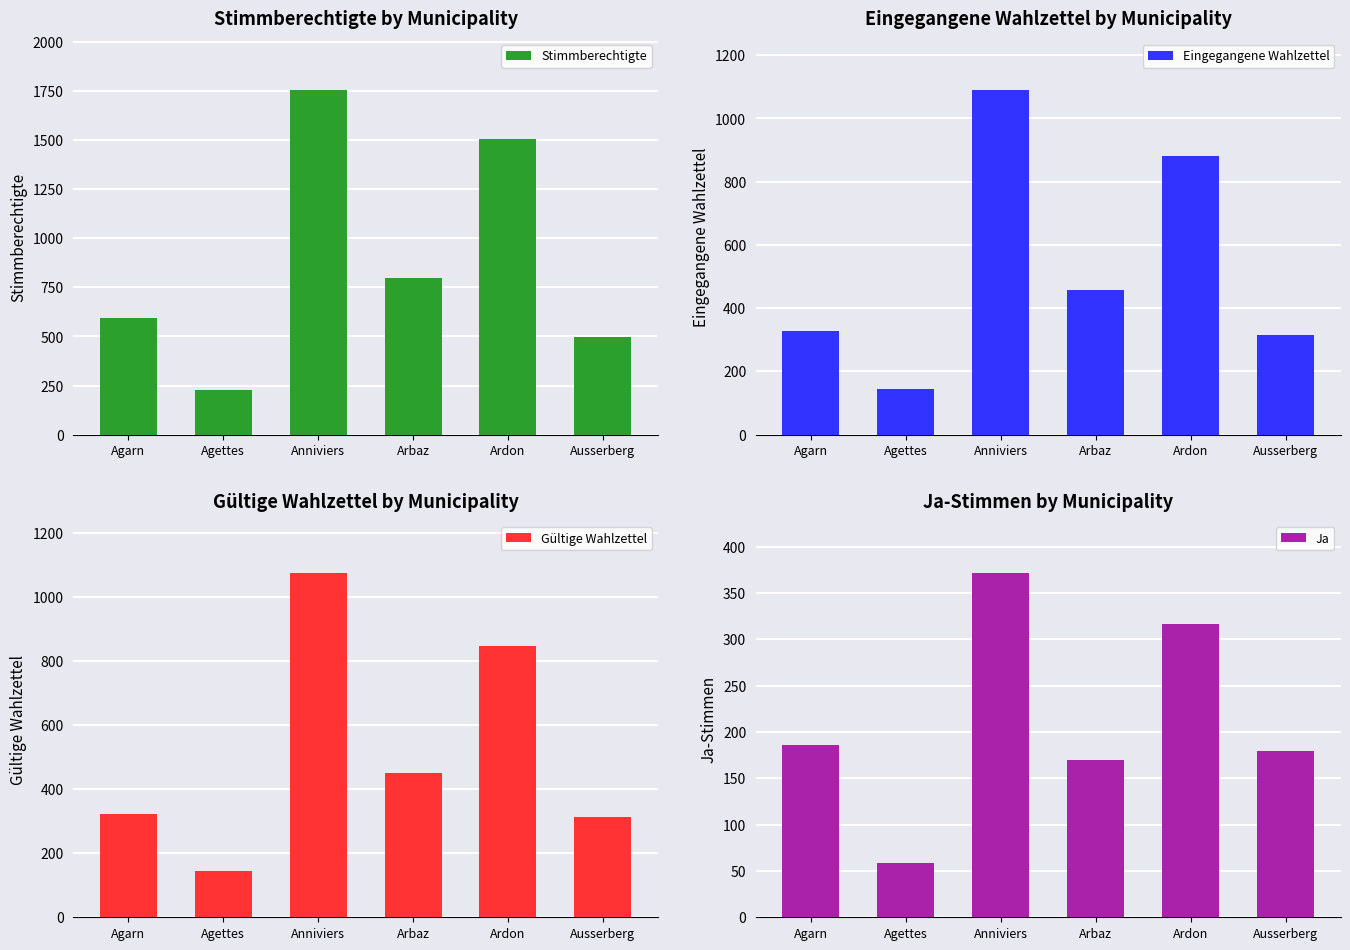

Which label corresponds to the largest value in the chart?

Anniviers